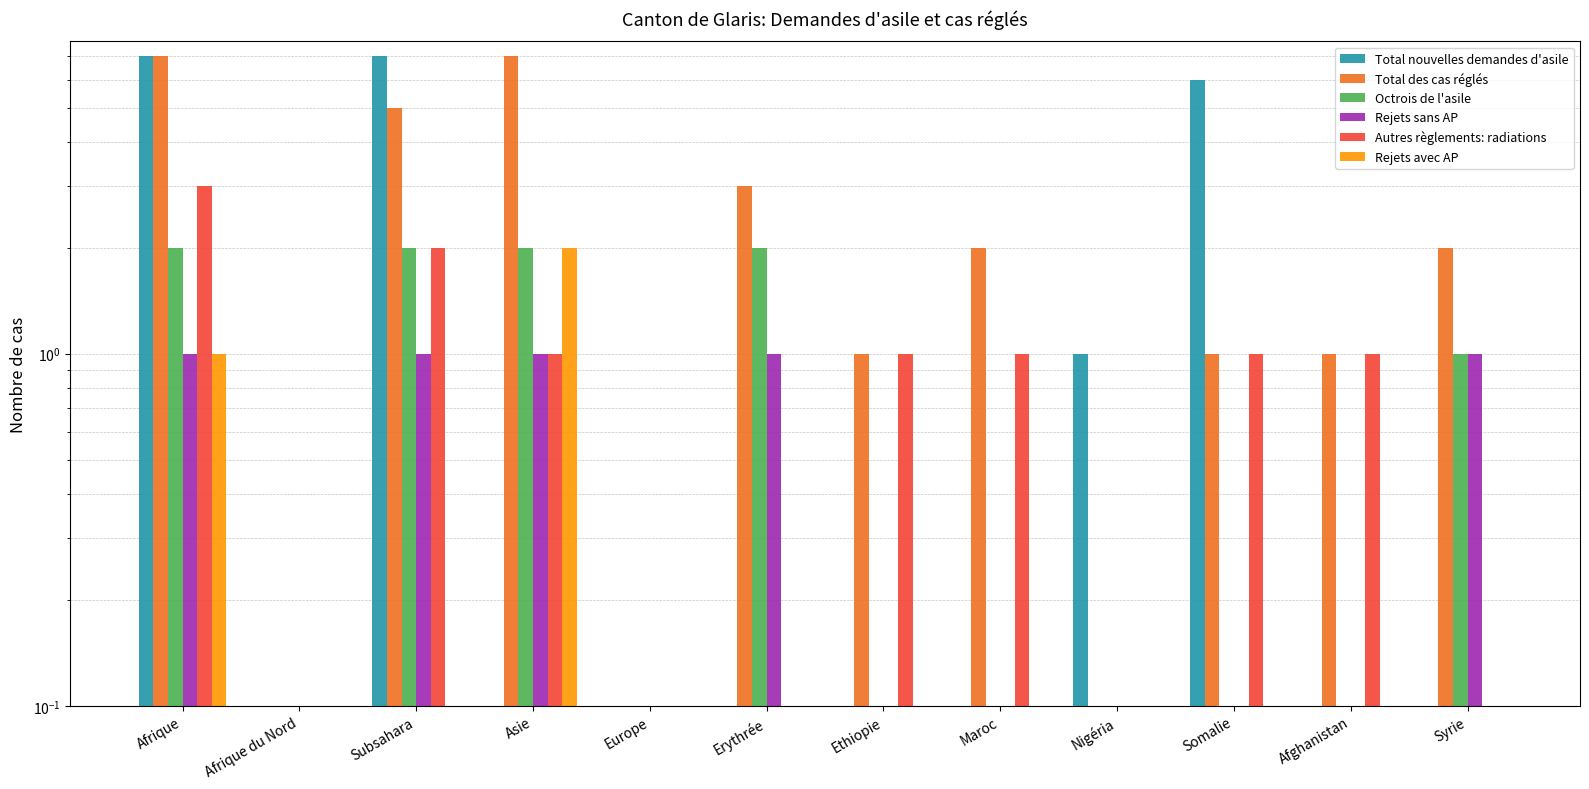

The Total nouvelles demandes d'asile series shows 6 at Somalie. True or false?

True